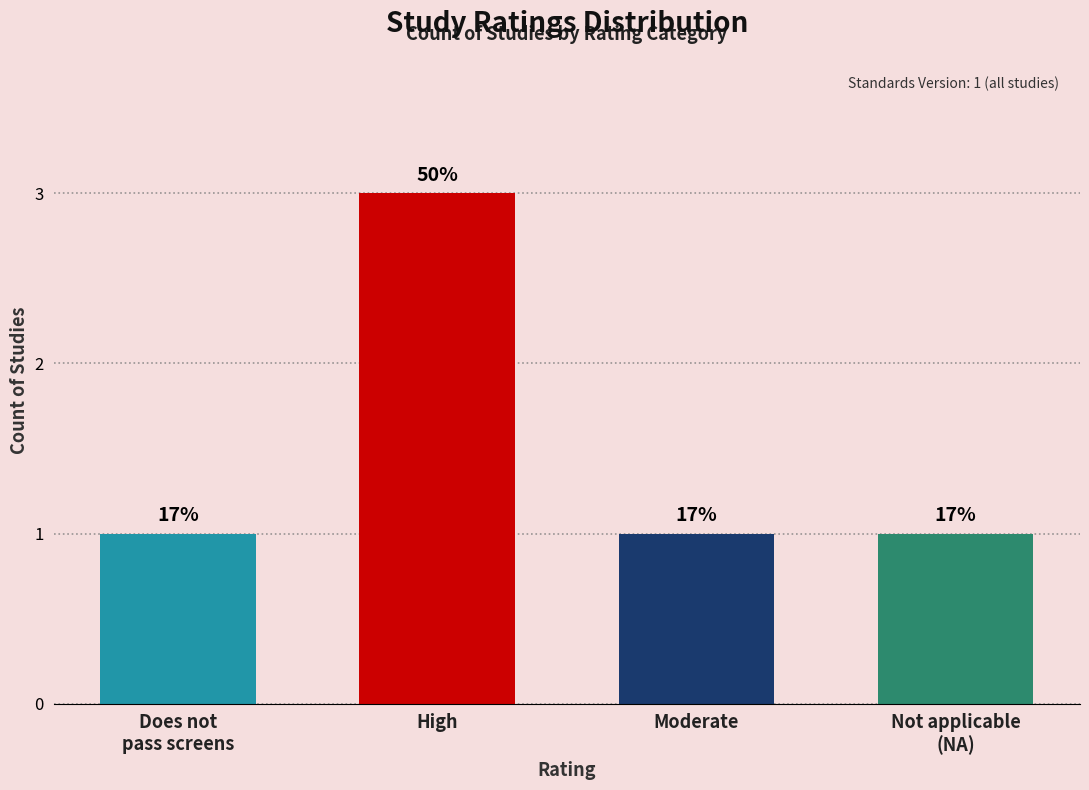

How many bars are there in total?

4